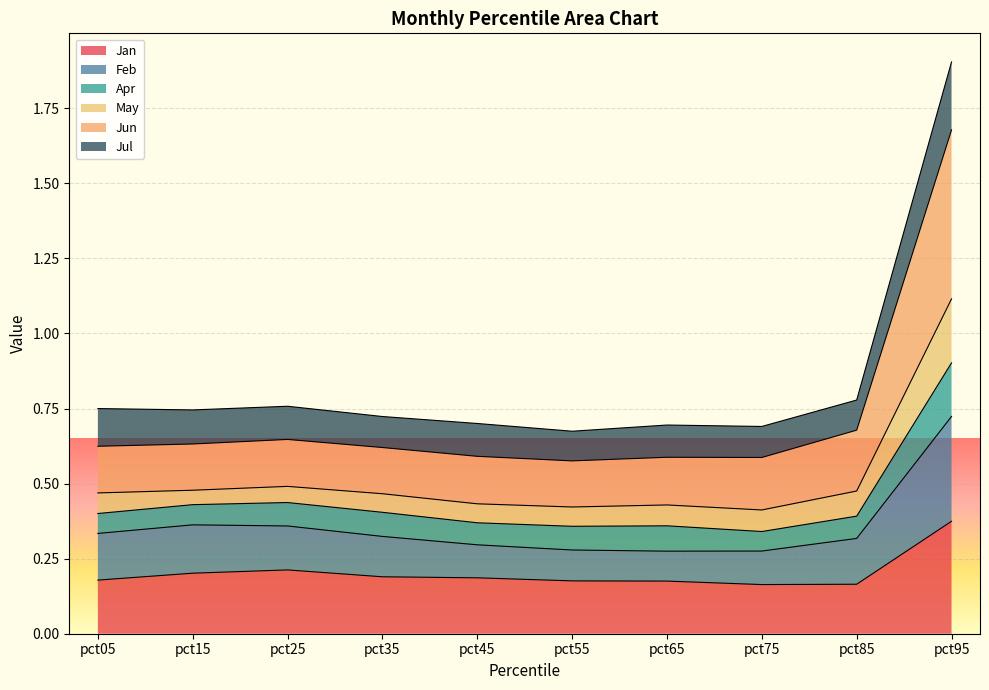

True or false: Jul has a value of 0.3 at pct65.

False